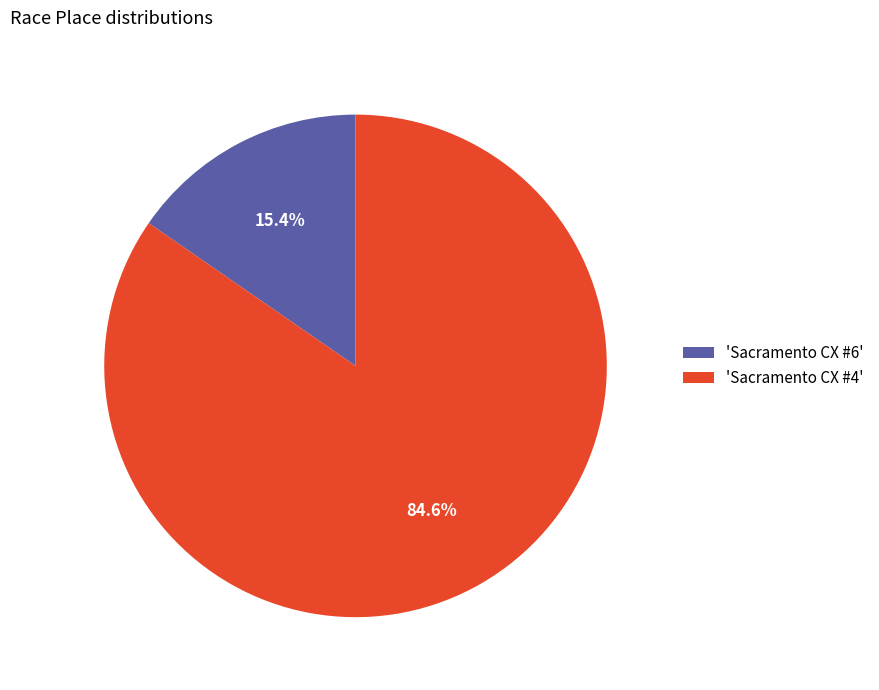

Which slice is the smallest?

'Sacramento CX #6'